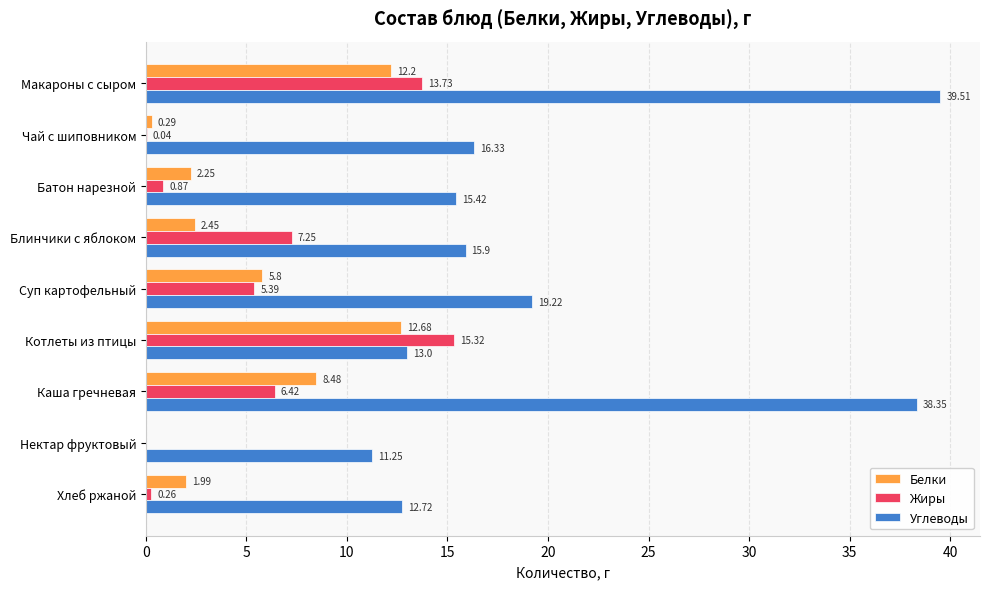

At which category is the sum across all series the highest?

Макароны с сыром